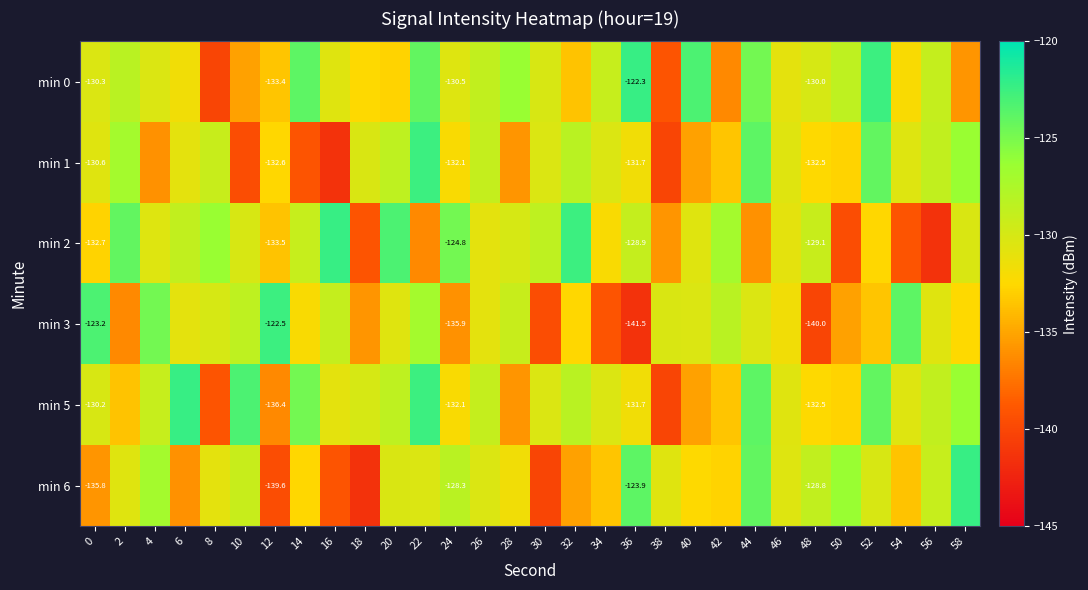

At which label does min 2 reach its minimum?

56